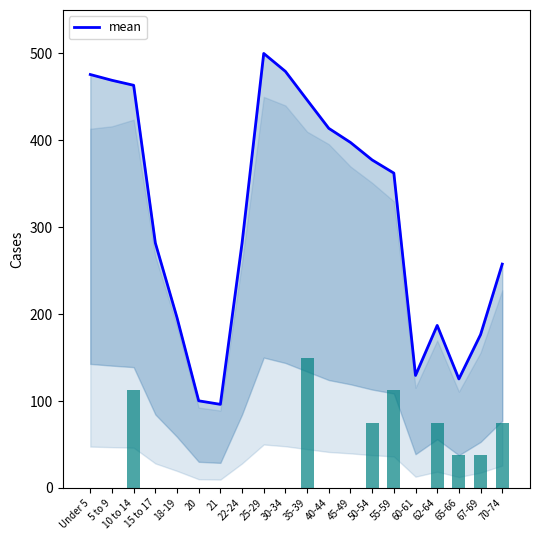

What position from the right is 62-64?

4